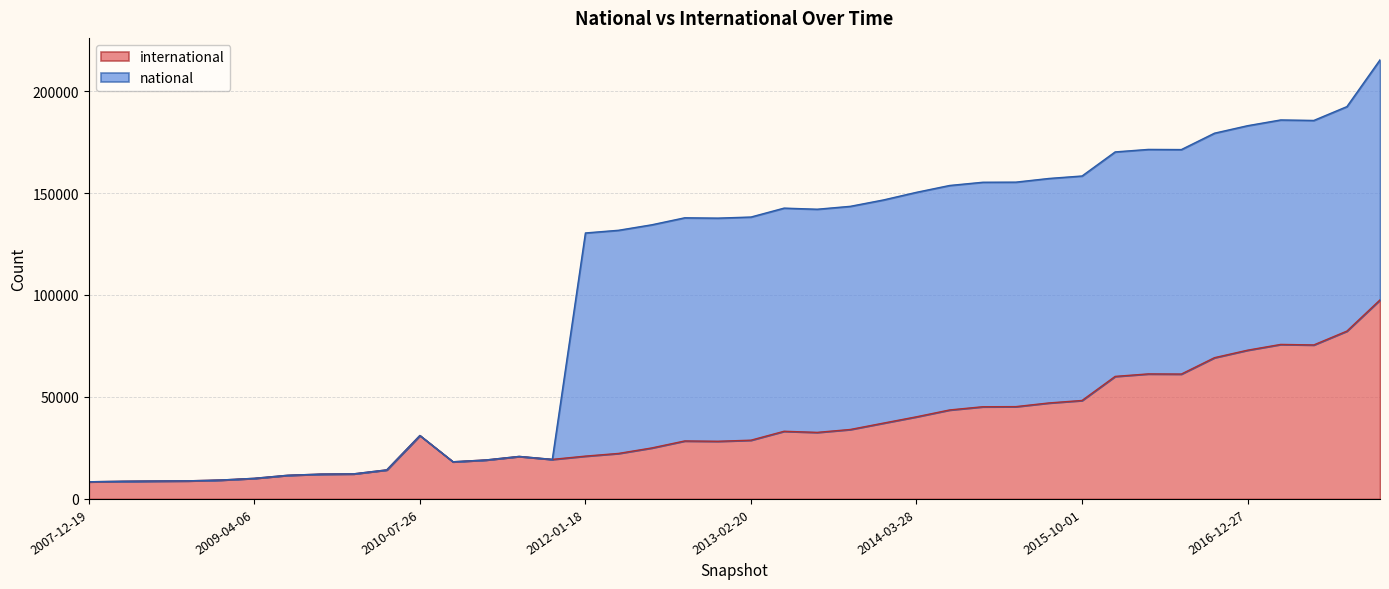

What value does the data have at 2013-09-10?

34056